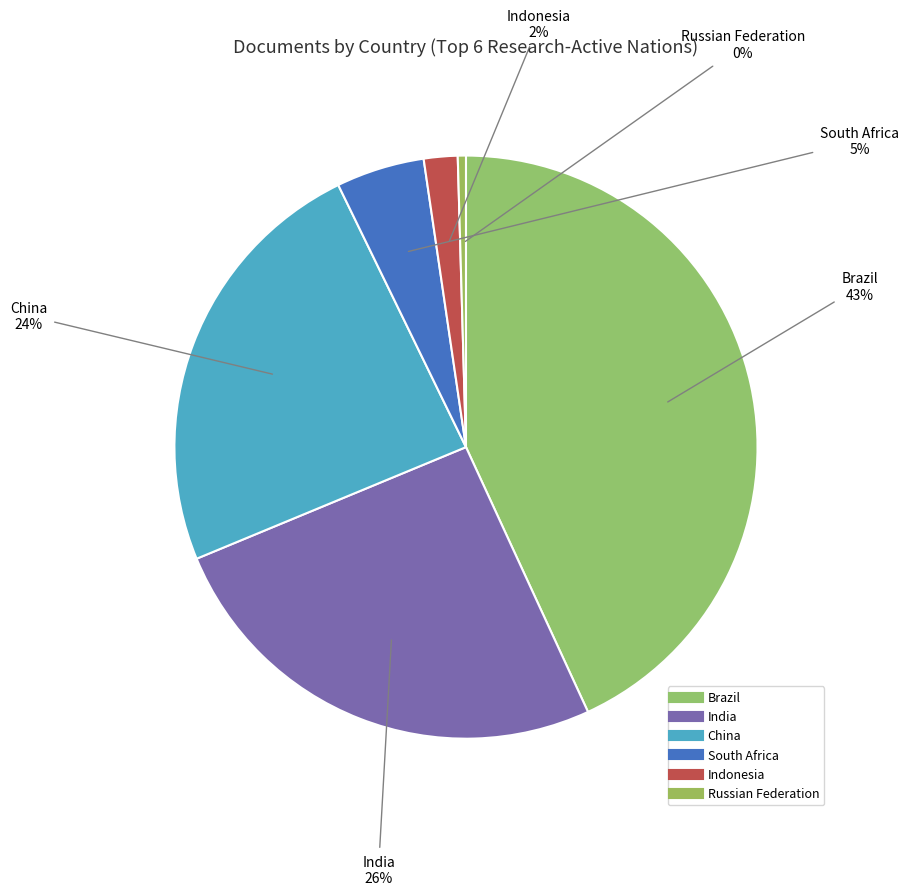

To the nearest percent, what is the average slice percentage?

17%